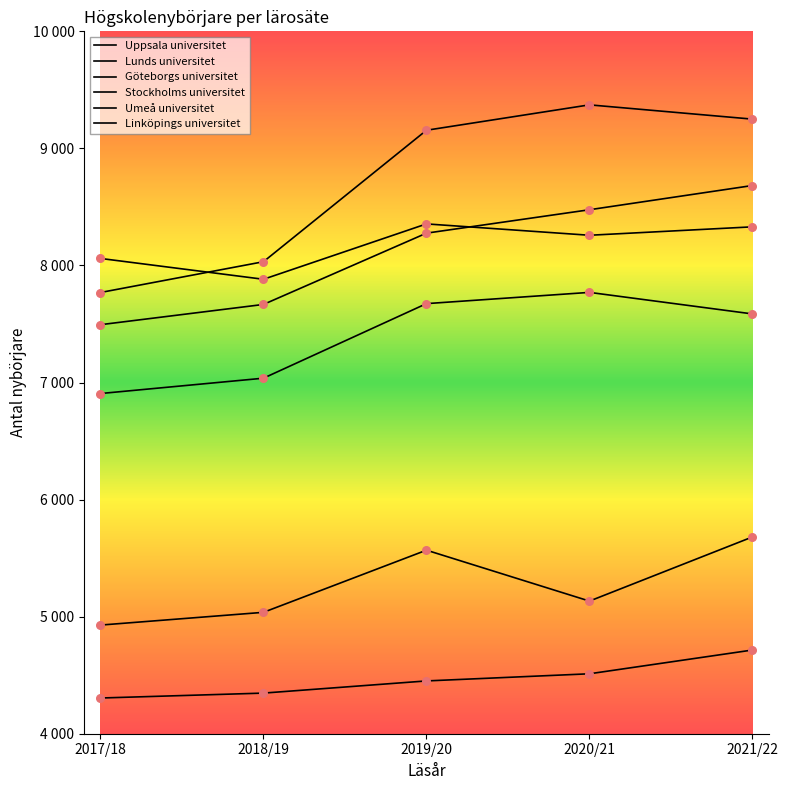

At which category is the sum across all series the highest?

2021/22